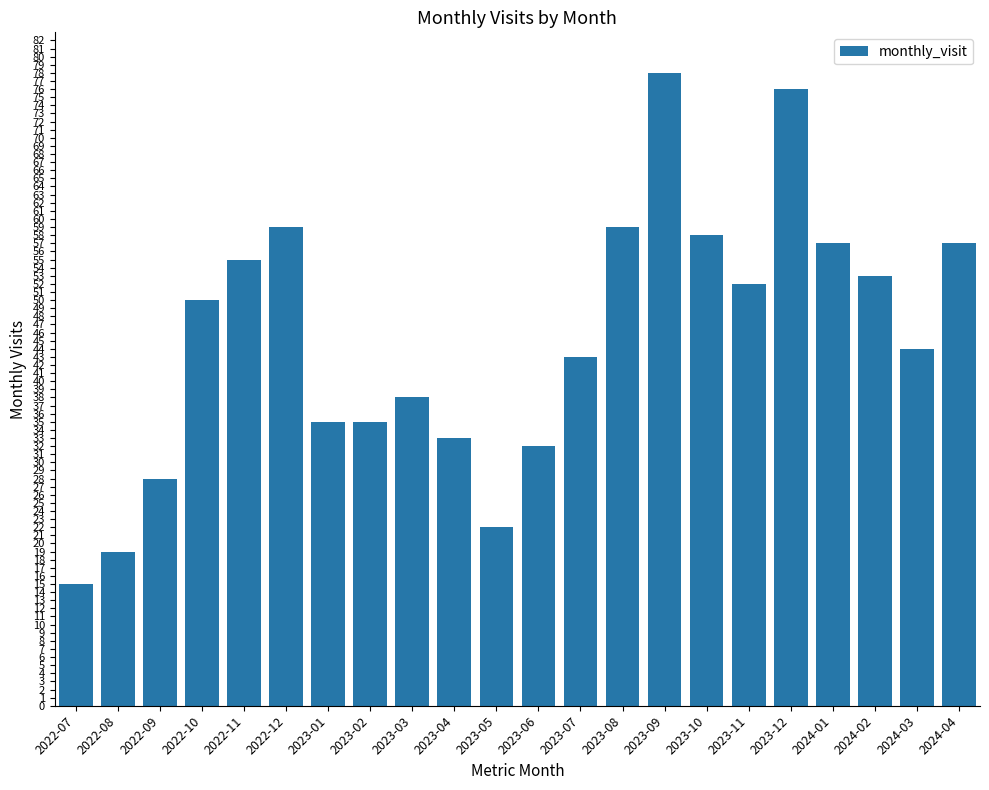

Which has a higher value, 2022-12 or 2022-08?

2022-12